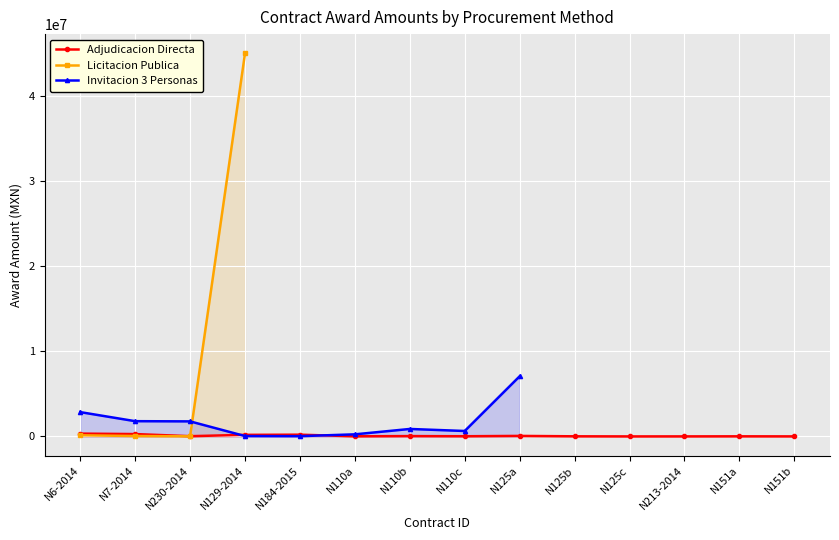

What is the sum of the Adjudicacion Directa values at N213-2014 and N151b?

8717.0